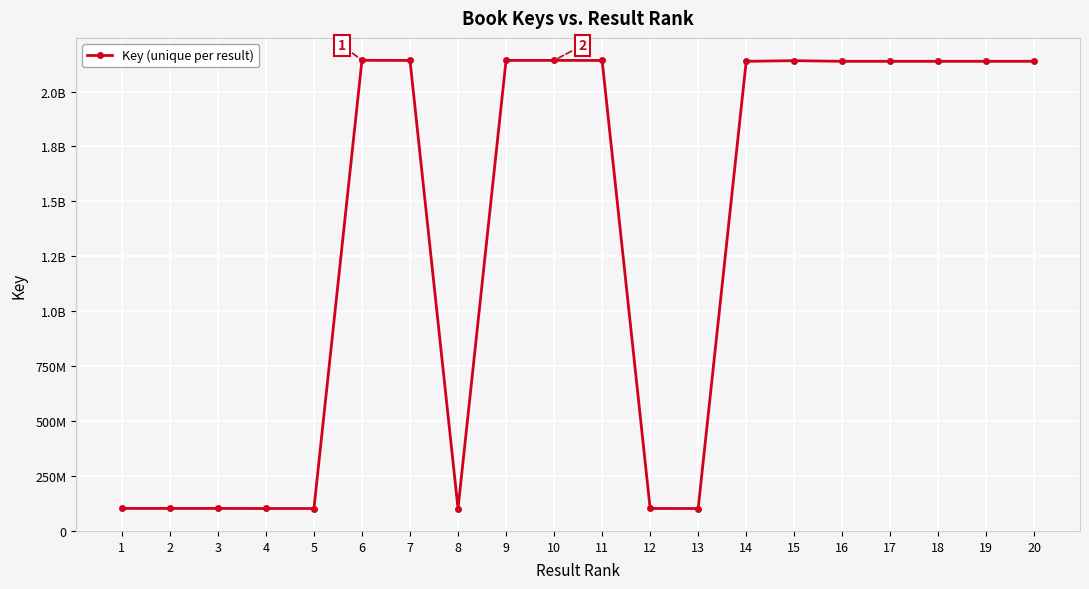

Which category has the highest value across all series?

6